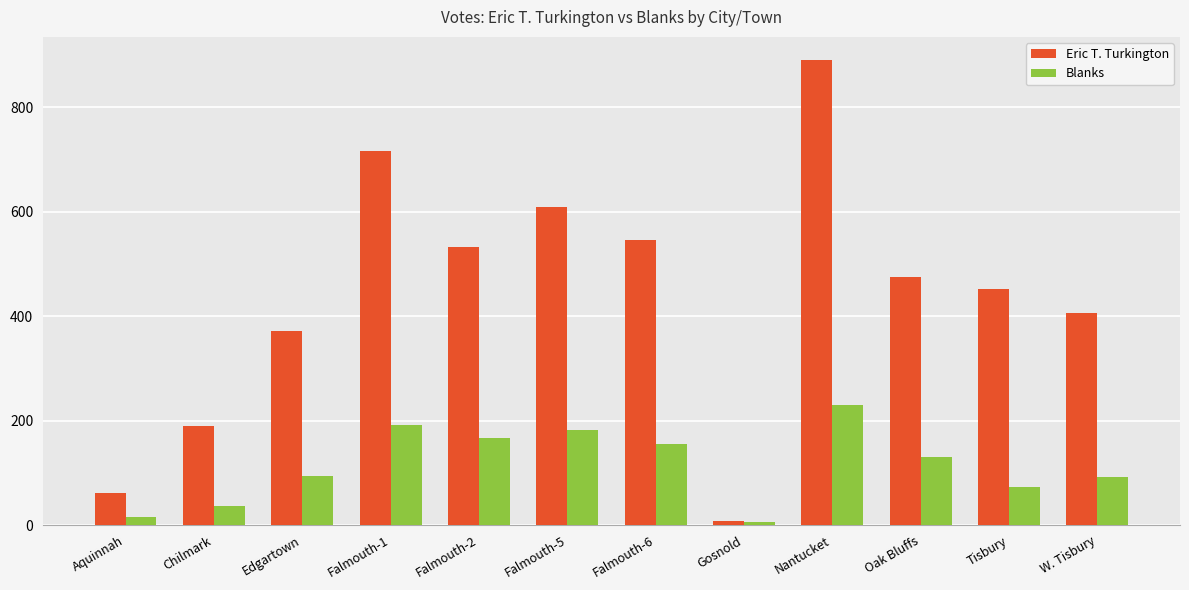

Between Falmouth-6 and Gosnold, which series saw the biggest shift?

Eric T. Turkington